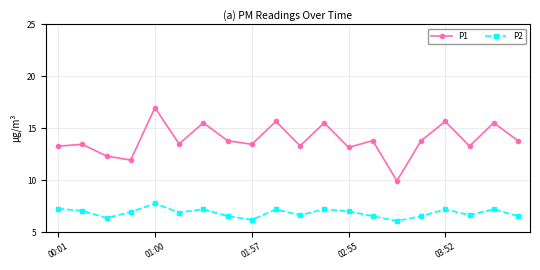

What is the value of the P2 point at the 7th from the left?

7.2